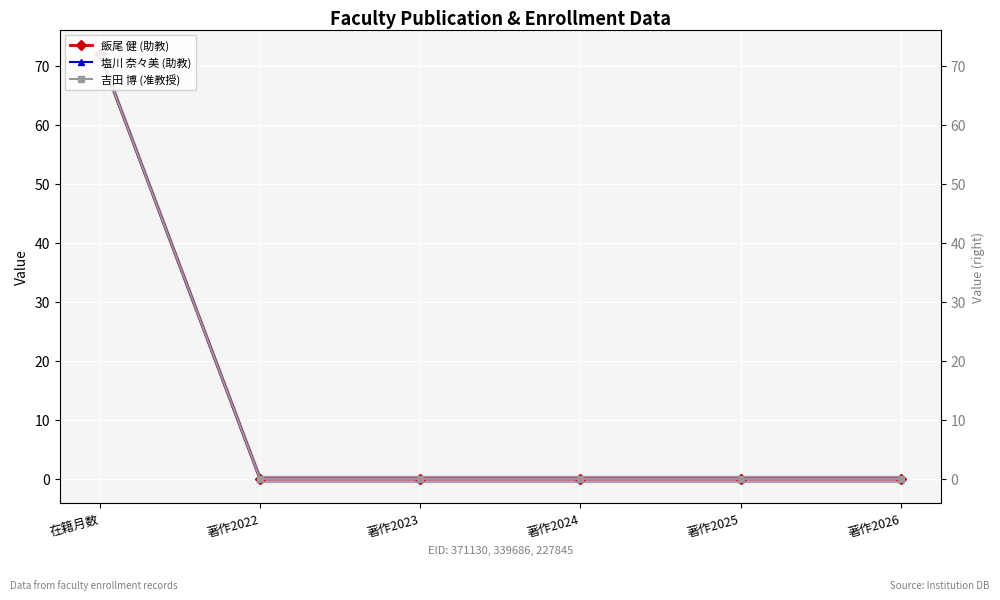

What is the average value of the 飯尾 健 (助教) series?

12